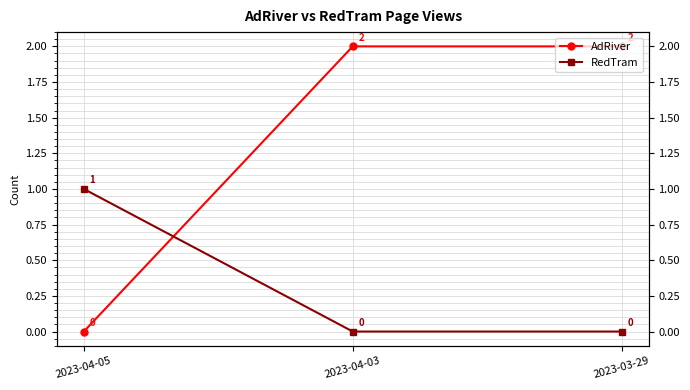

Reading left to right, what are all the values shown in this chart?

AdRiver: 2023-04-05=0	2023-04-03=2	2023-03-29=2
RedTram: 2023-04-05=1	2023-04-03=0	2023-03-29=0